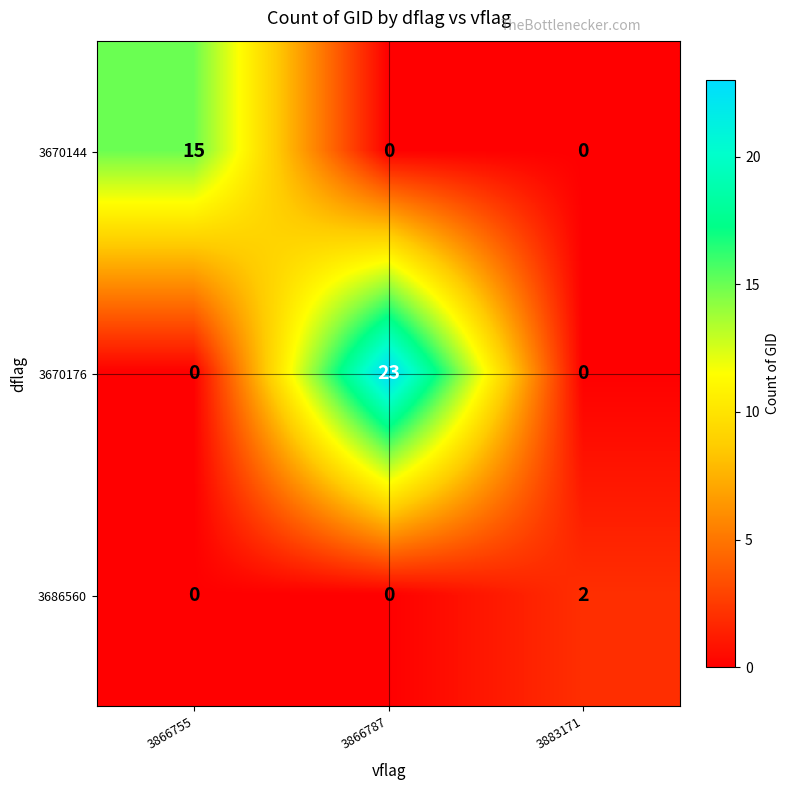

What is the sum of all 3670144 values?

15